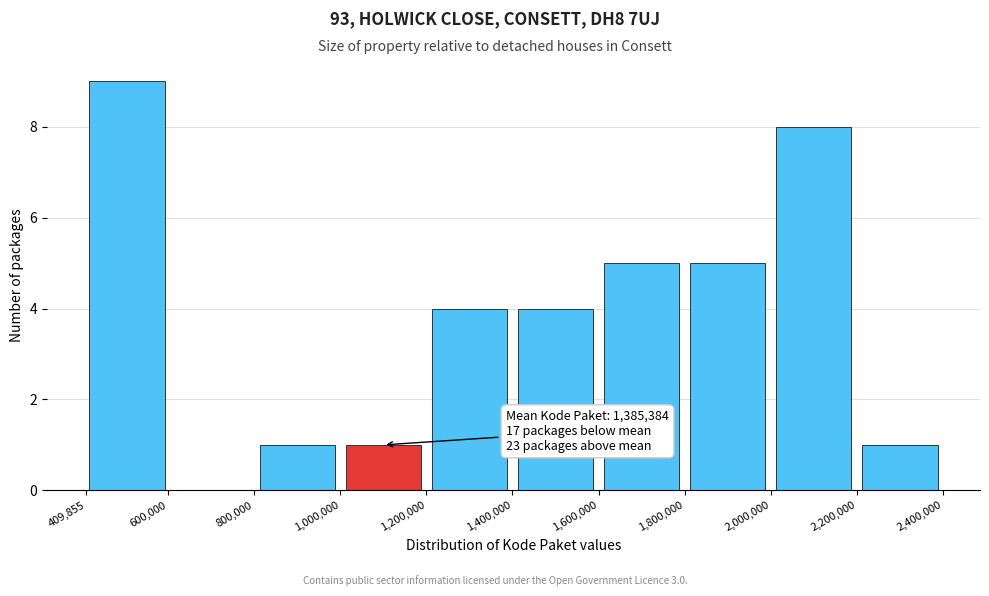

Which range on the x-axis has the tallest bar?

409,855 to 600,000